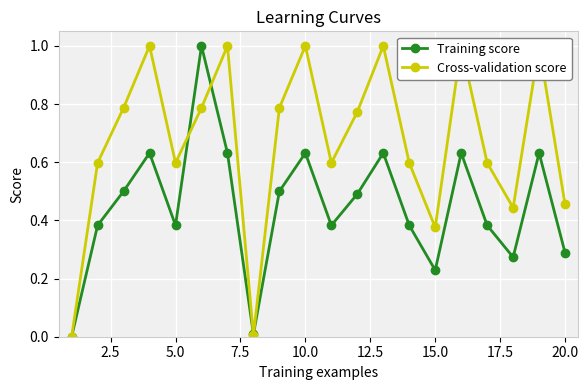

What is the average value of the Cross-validation score series?

0.7